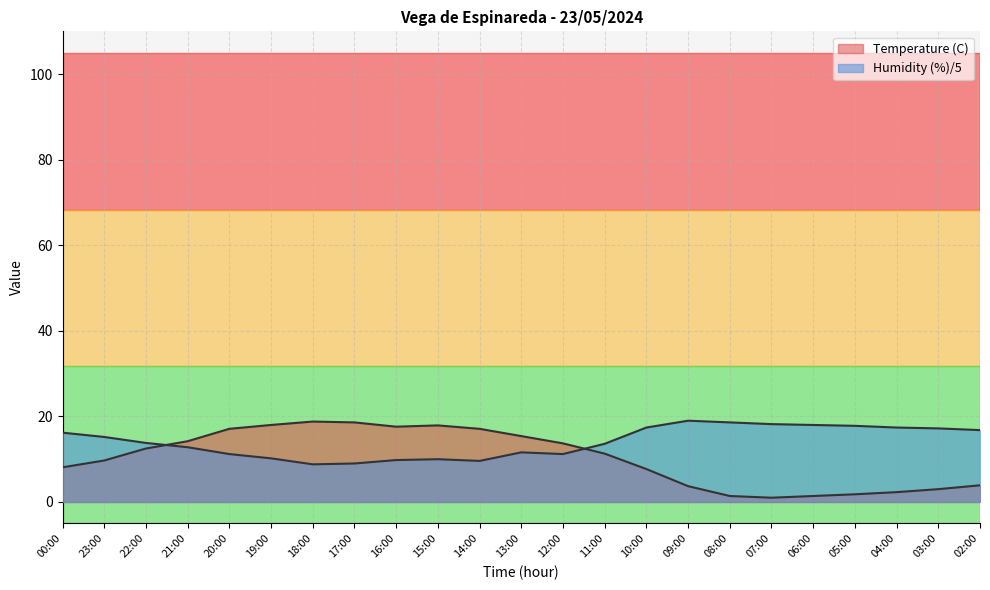

Does the chart have visible grid lines?

Yes